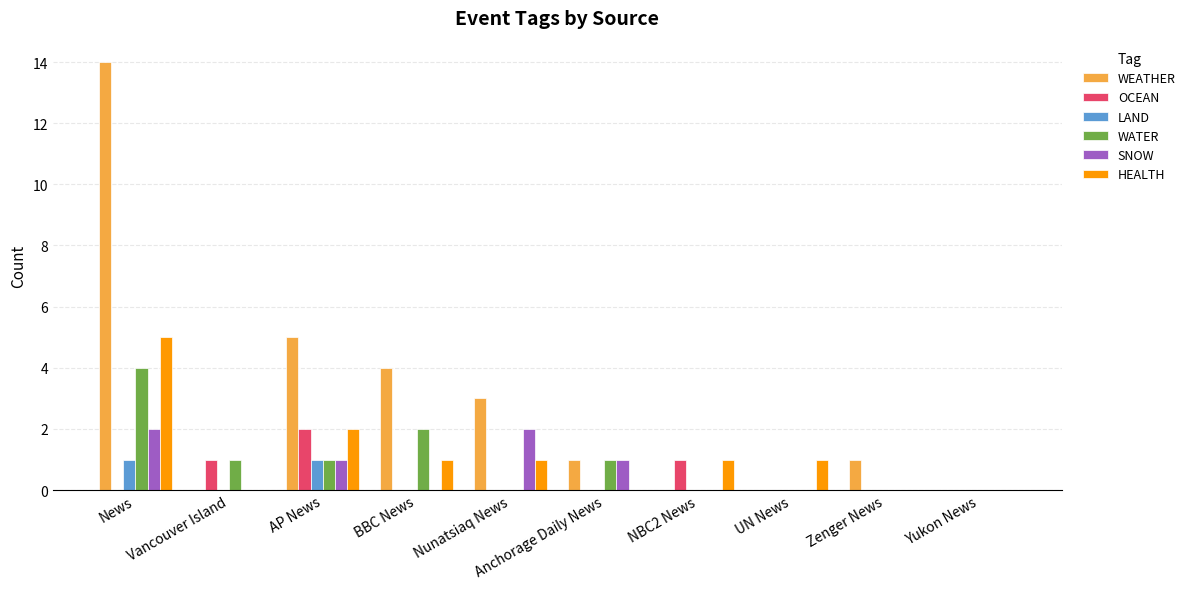

How many groups of bars are there?

10